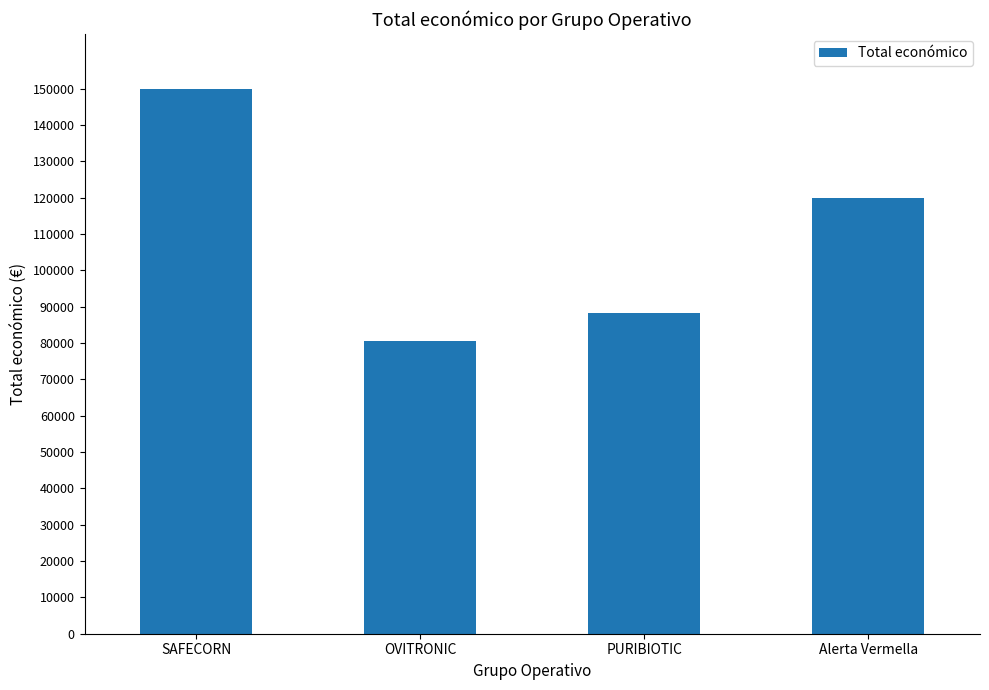

Reading left to right, extract all data points from this chart.

SAFECORN=150000	OVITRONIC=80498	PURIBIOTIC=88160	Alerta Vermella=120000